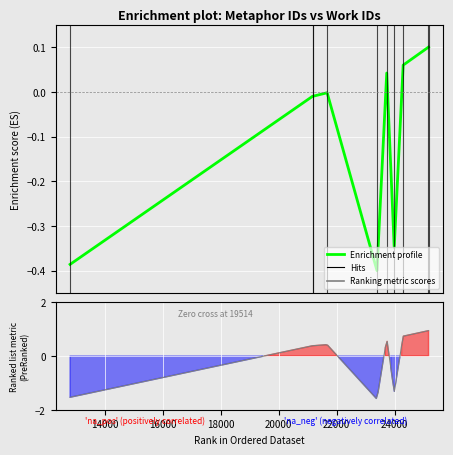

How many distinct data groups are displayed?

1